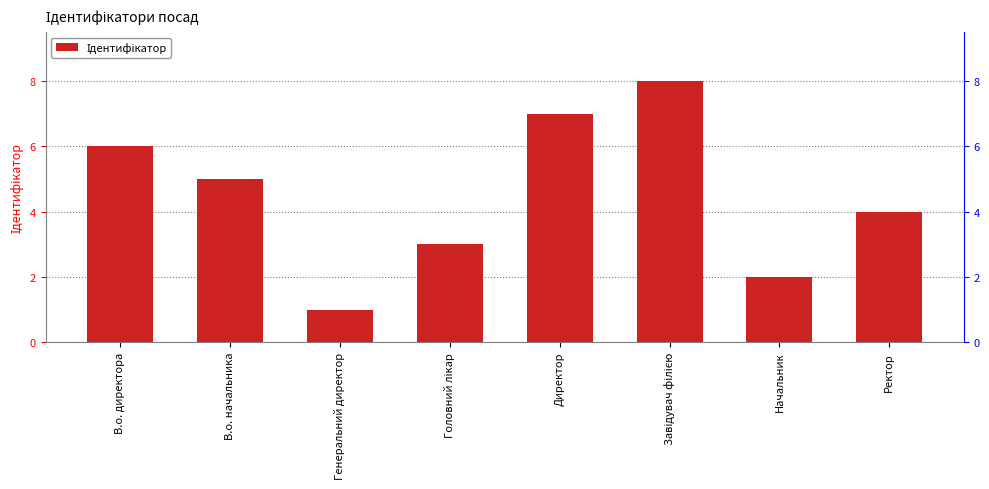

What position from the left is Головний лікар?

4